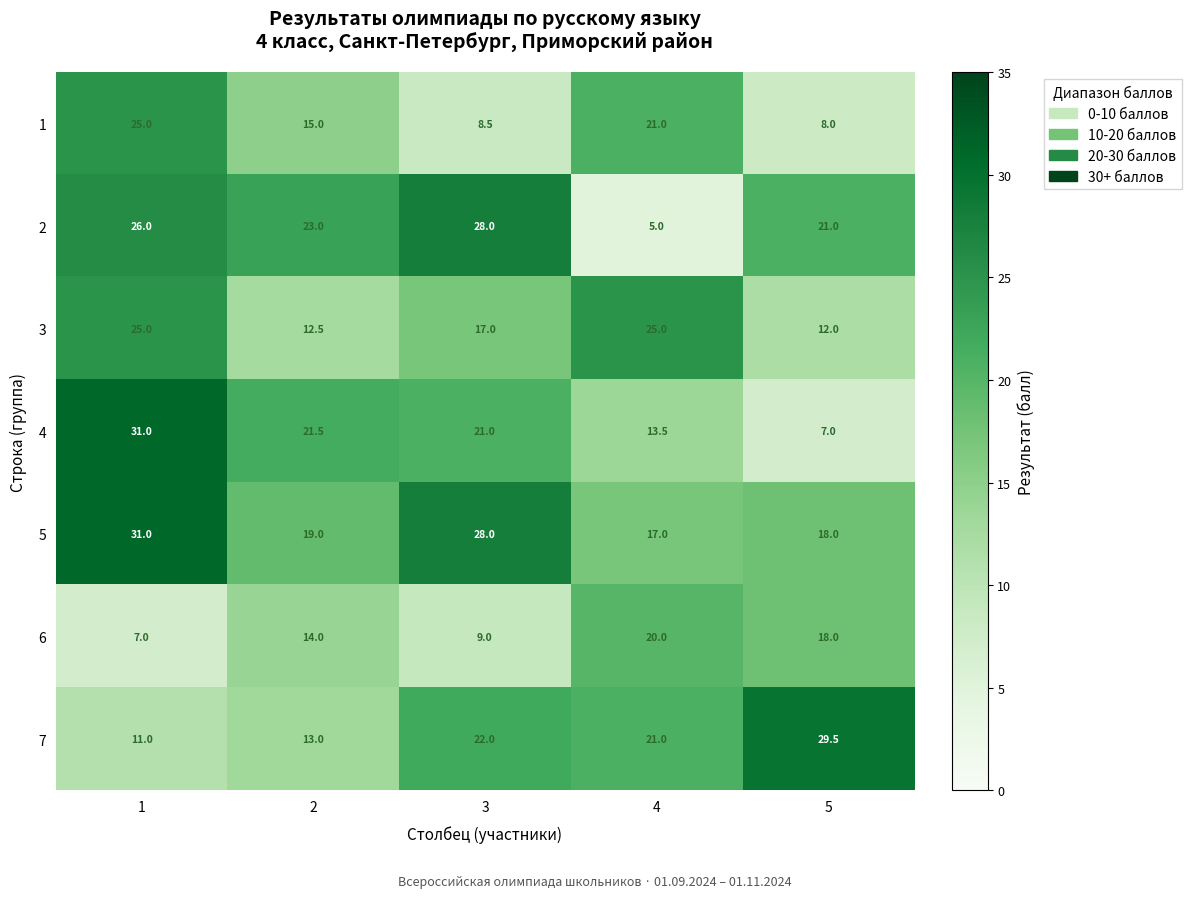

Is it true that 6 equals 28.1 at 5?

False